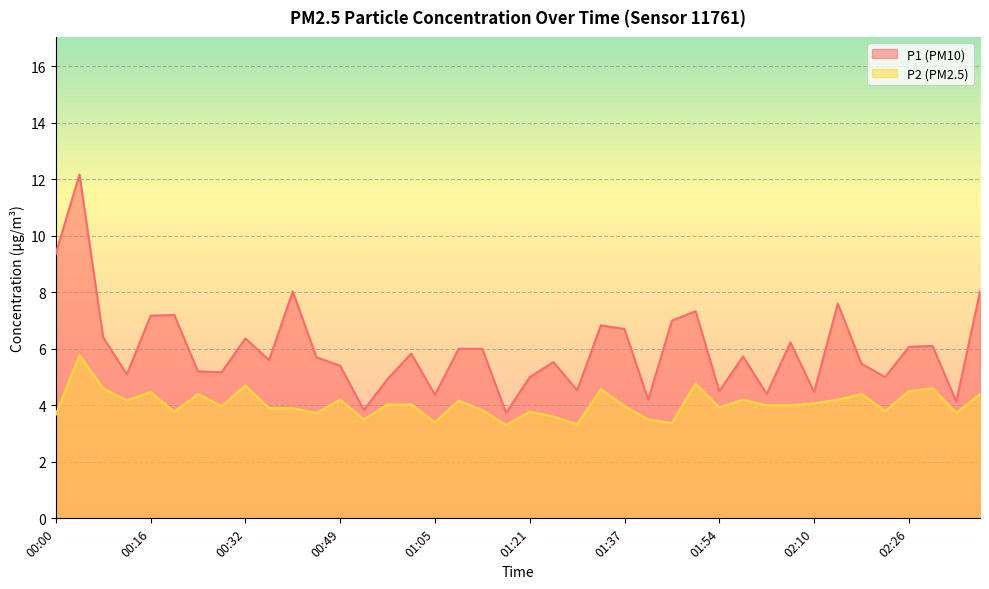

What position from the right is 00:04?

39